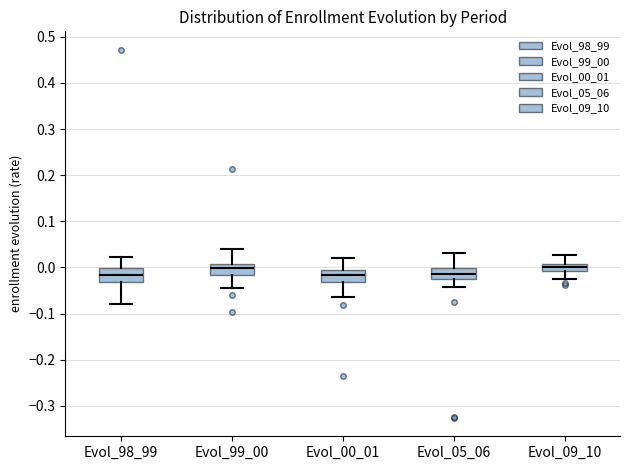

Reading left to right, transcribe this box plot: for each box, give where its median line is, the range the box spans, and where its two whiskers end, as read against the y-axis. The values are not printed on the chart, so give them approximately, as read against the axis.

Evol_98_99: median -0.02, box -0.03 to 0.00, whiskers -0.08 to 0.02
Evol_99_00: median 0.00, box -0.02 to 0.01, whiskers -0.04 to 0.04
Evol_00_01: median -0.02, box -0.03 to -0.01, whiskers -0.06 to 0.02
Evol_05_06: median -0.01, box -0.02 to 0.00, whiskers -0.04 to 0.03
Evol_09_10: median 0.00, box -0.01 to 0.01, whiskers -0.03 to 0.03